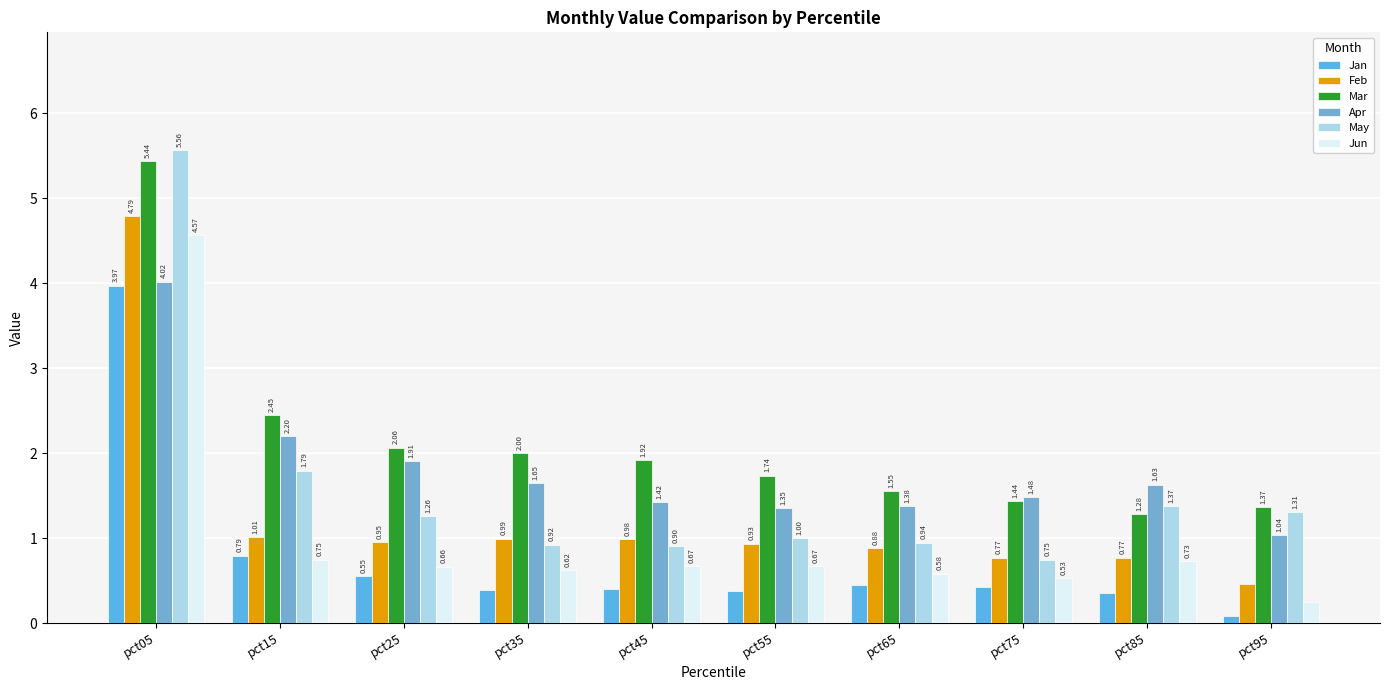

What are all the series names shown in the legend?

Jan, Feb, Mar, Apr, May, Jun